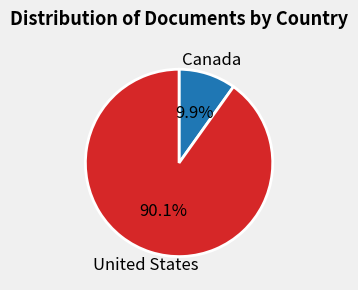

Does Canada represent more than half of the total?

No